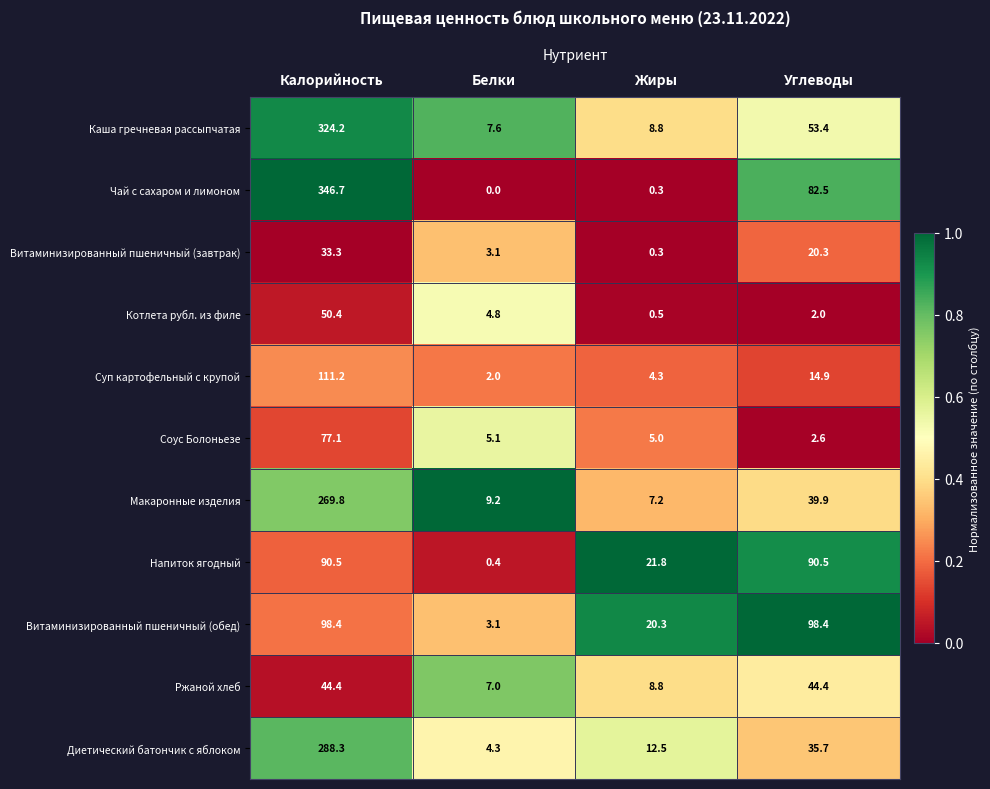

Between Калорийность and Жиры, which series saw the biggest shift?

Чай с сахаром и лимоном